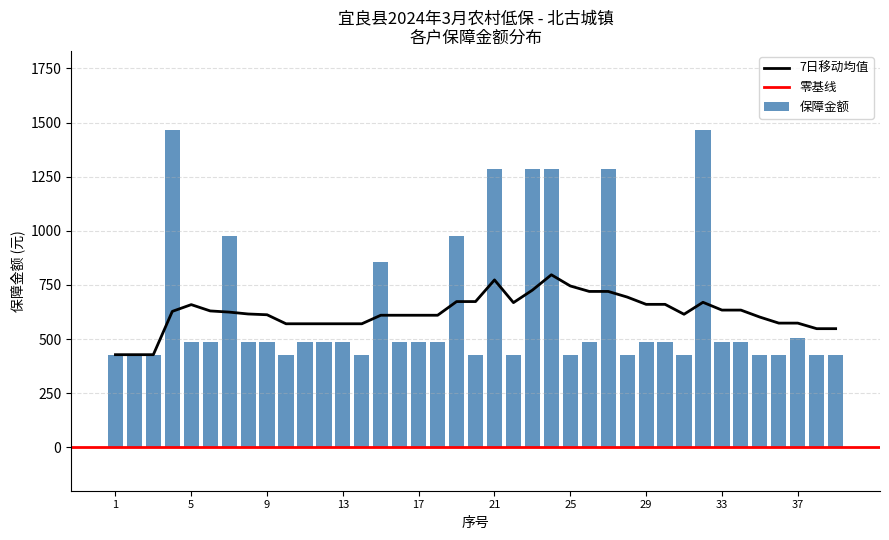

Is it true that 7日移动均值 equals 998.7 at 22?

False